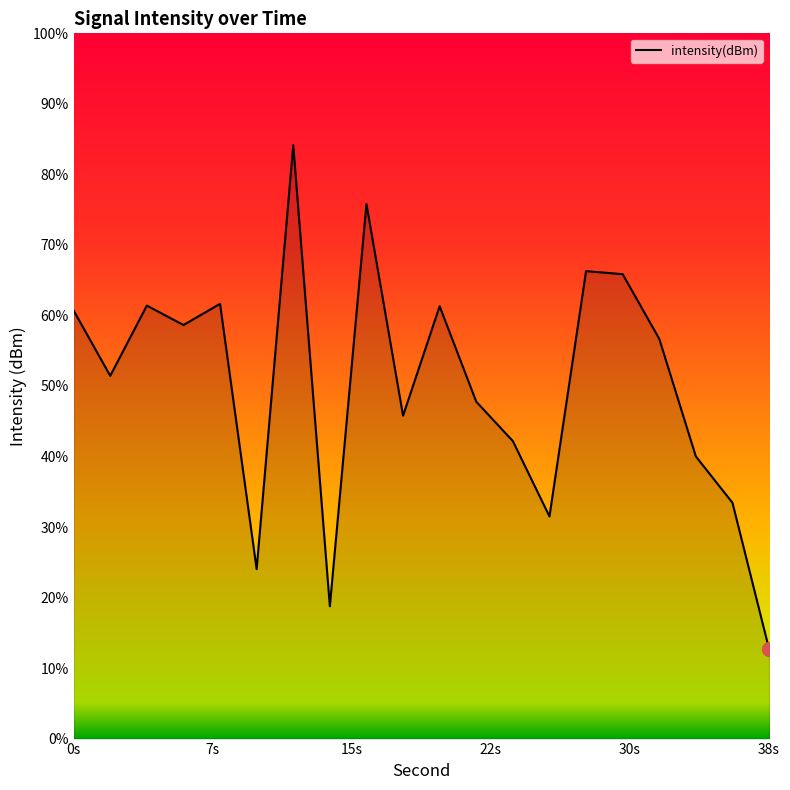

How many interior local peaks (higher than both neighbors) does the data have?

6